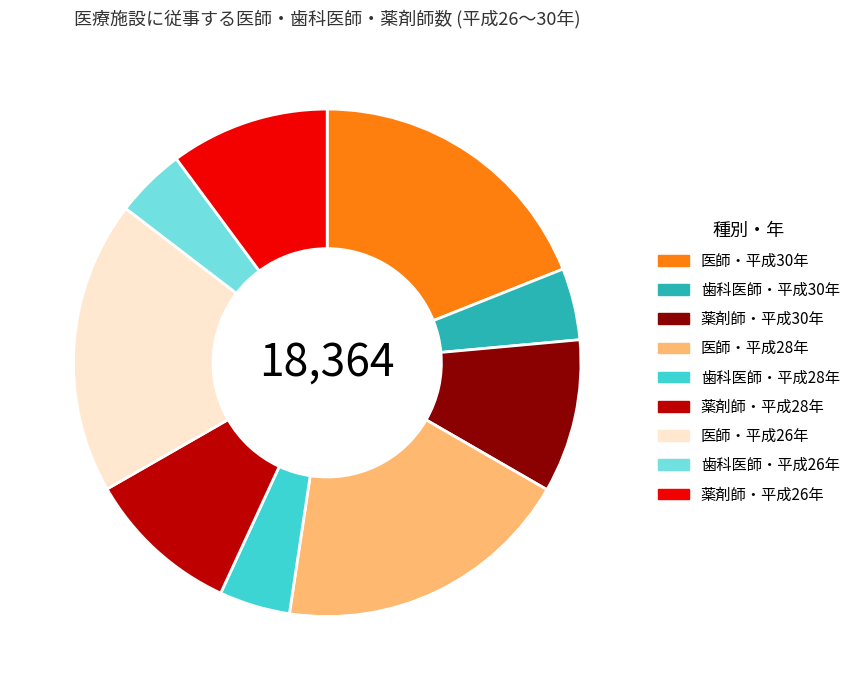

The 薬剤師・平成30年 slice represents 20% of the pie. True or false?

False